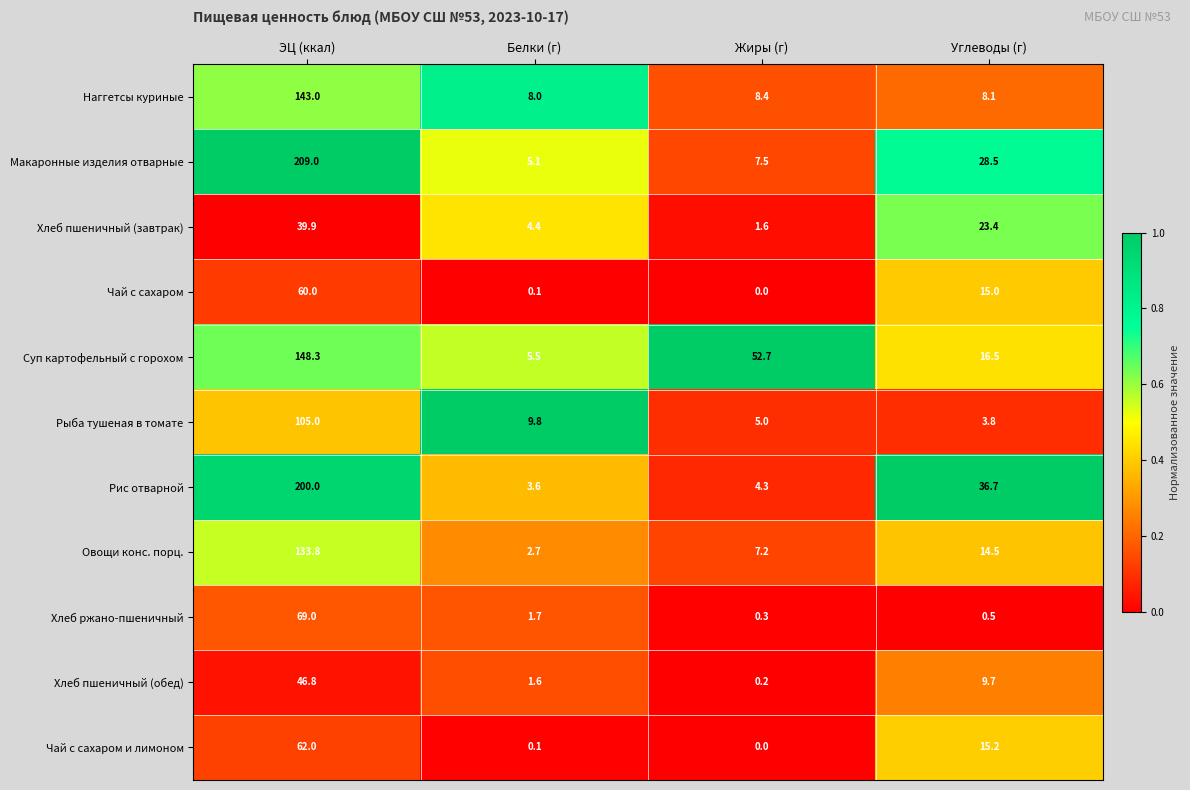

The Рыба тушеная в томате series shows 13.1 at Белки (г). True or false?

False